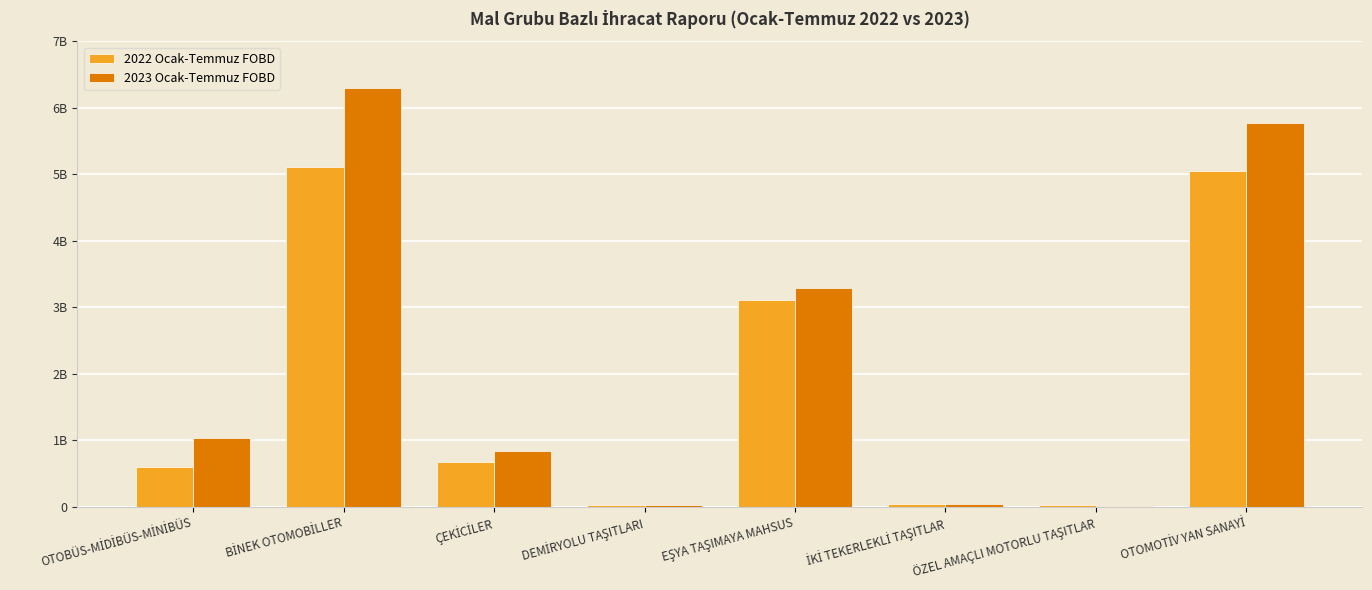

What are all the series names shown in the legend?

2022 Ocak-Temmuz FOBD, 2023 Ocak-Temmuz FOBD